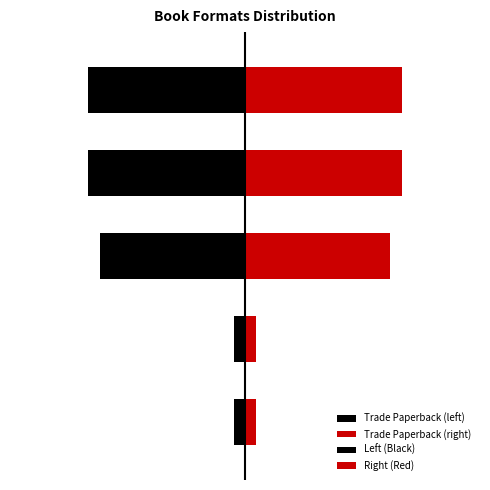

How many bars are there in each group?

2